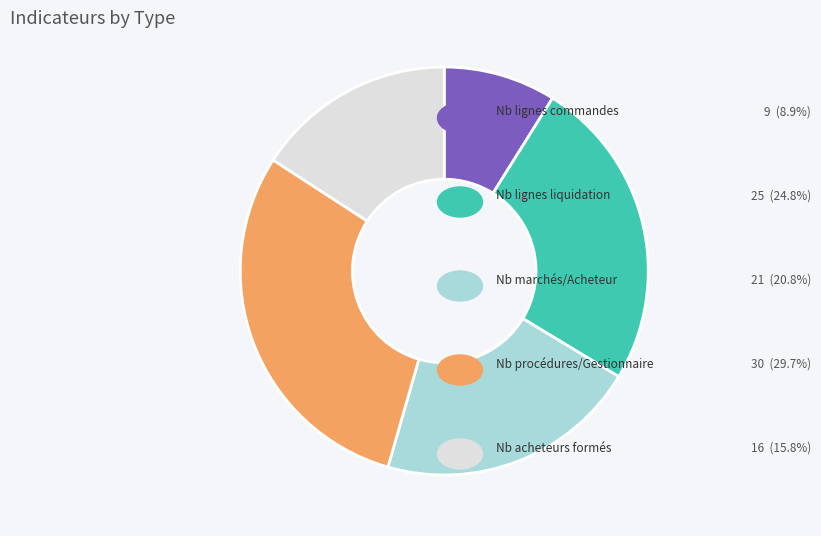

Is there any slice that represents more than half of the pie?

No